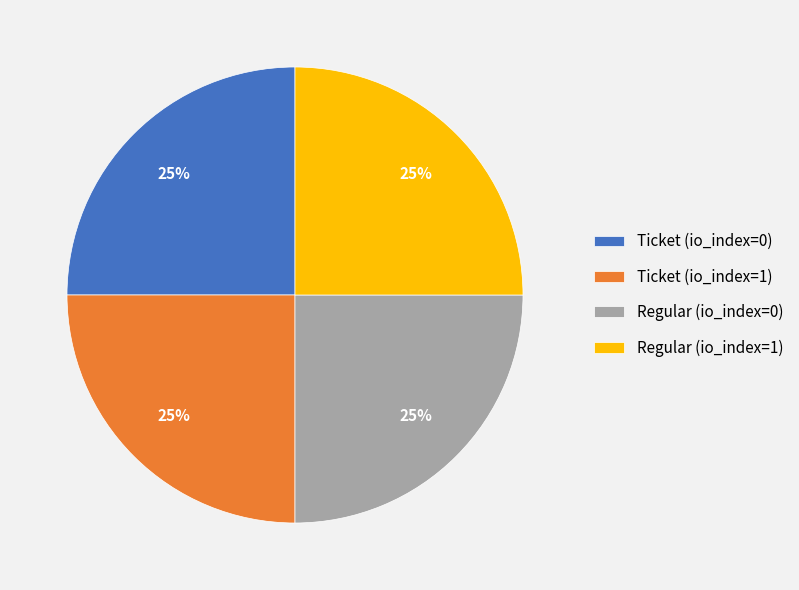

Approximately how many times larger is the value at Regular (io_index=1) compared to Regular (io_index=0)?

1.0